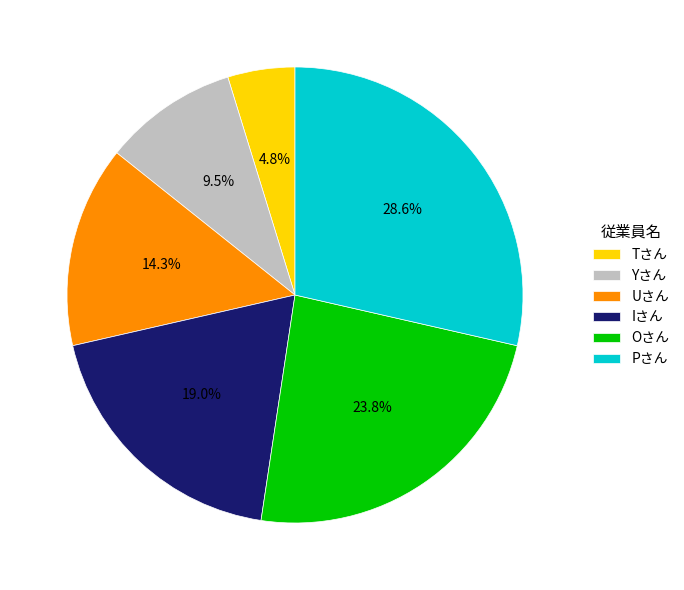

Does Uさん represent more than half of the total?

No